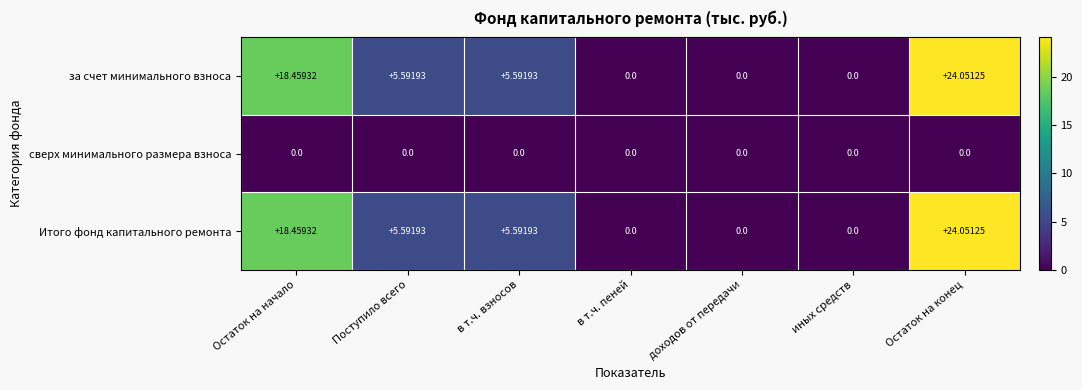

At how many categories does at least one series exceed 3?

4